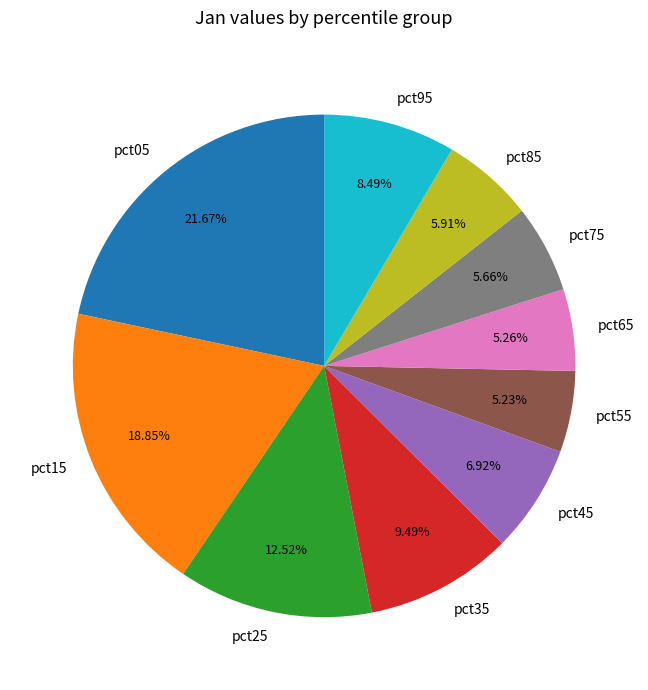

True or false: pct95 accounts for 21% of the total.

False